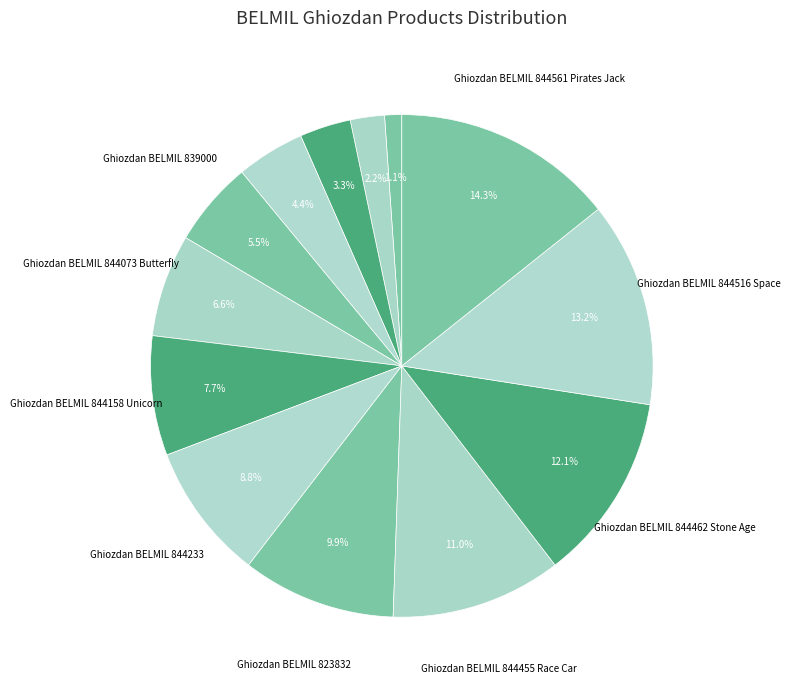

Count the number of slices in the pie.

13